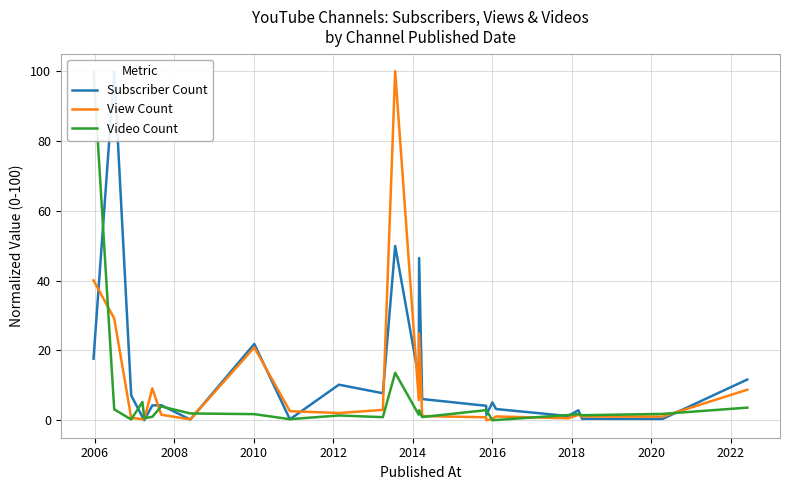

What is the label of the 23rd point from the right?

2008